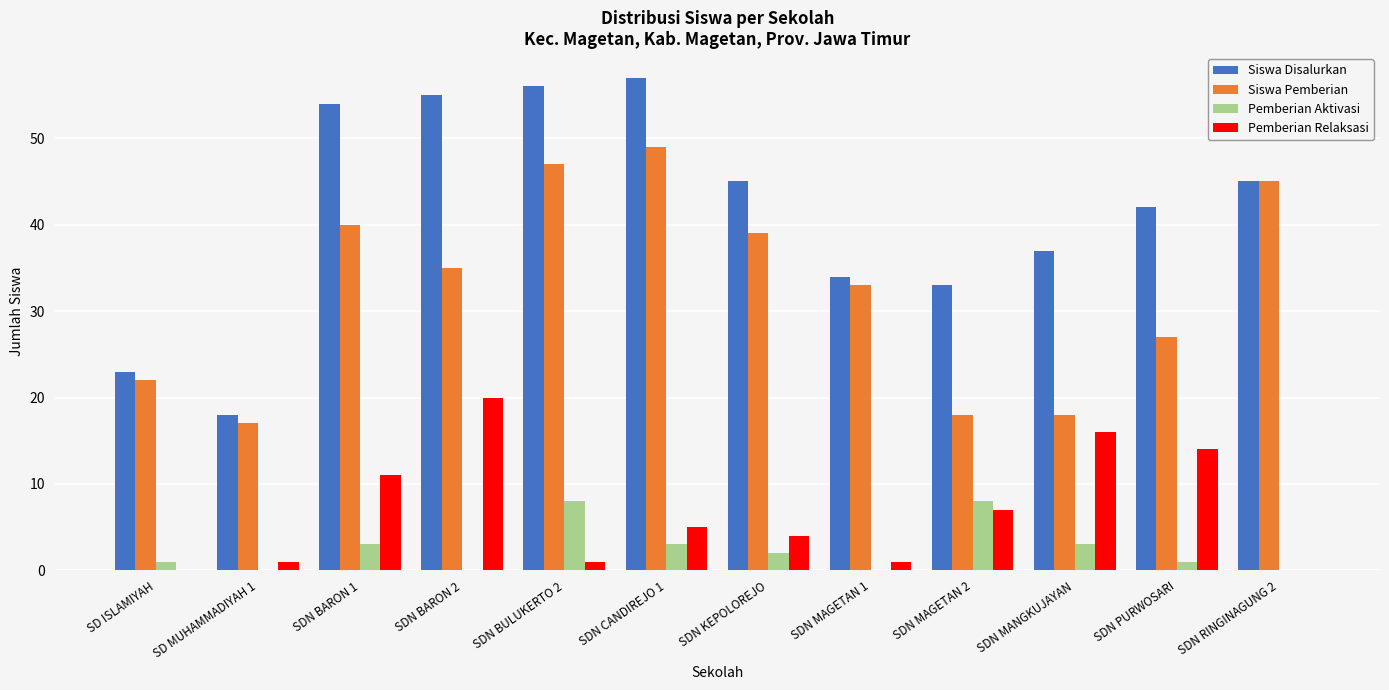

What is the sum of all Siswa Pemberian values?

390